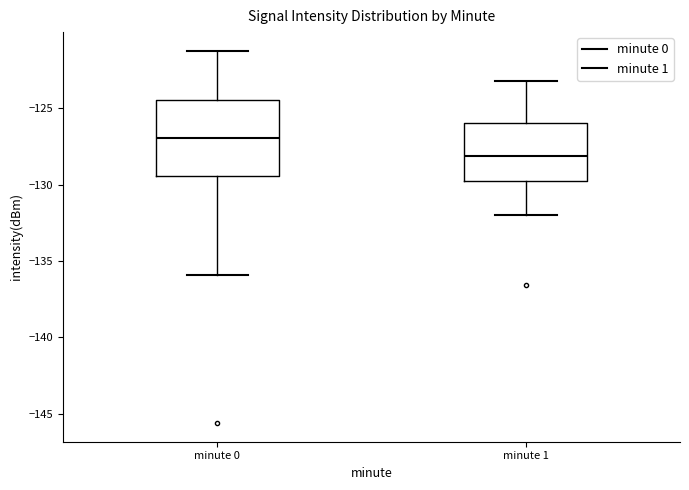

Where does the median line of the box for minute 1 sit on the y-axis? The values are not printed on the chart, so give them approximately, as read against the axis.

-128.0